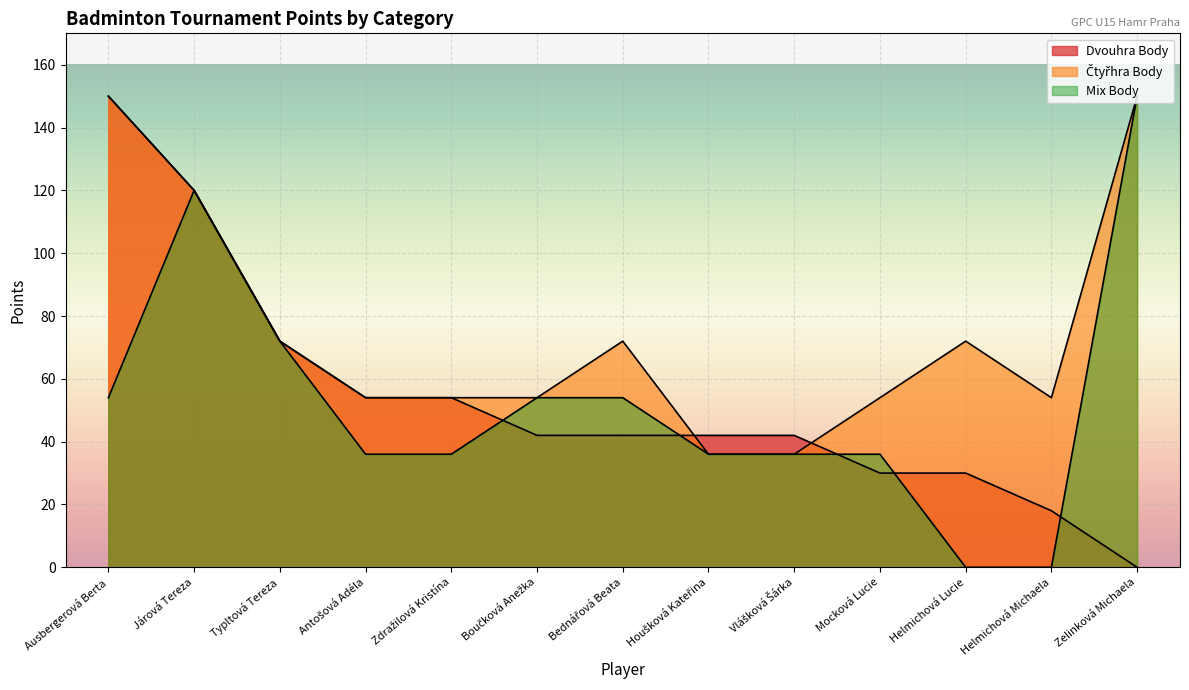

How many values in the Čtyřhra Body series exceed 54?

6